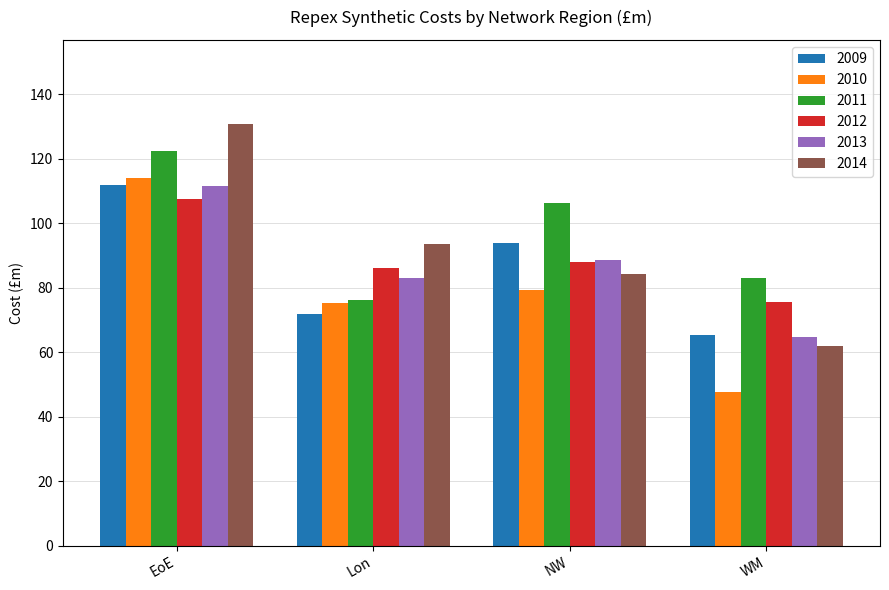

The value of 2009 at WM is 65.3. True or false?

True